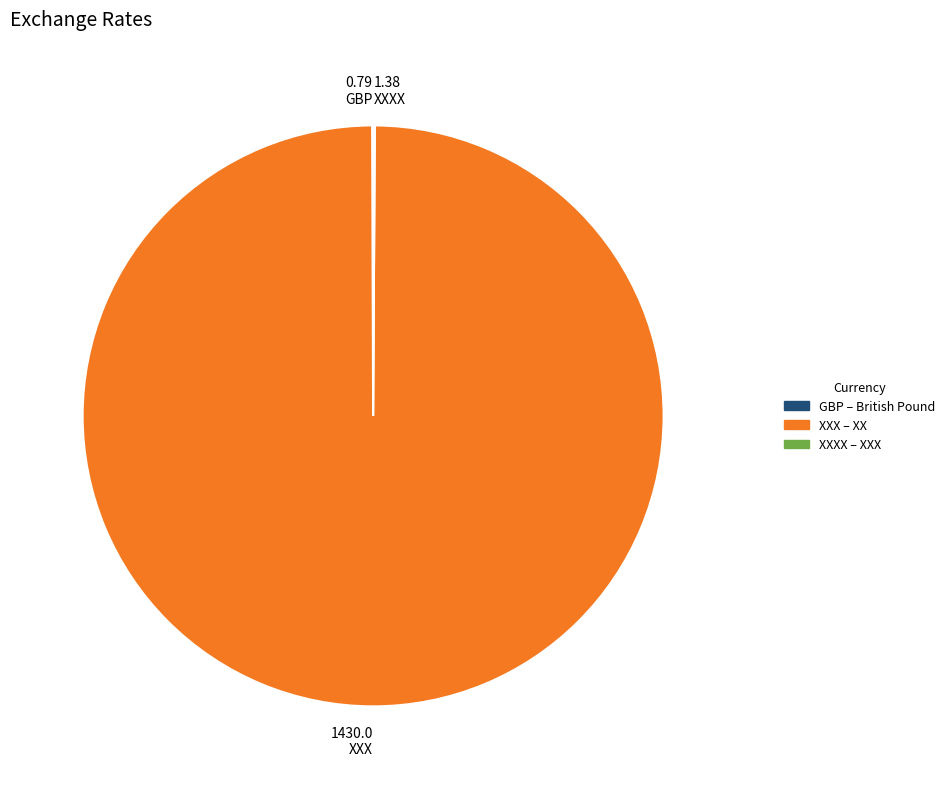

Which slice represents more than half of the pie?

XXX